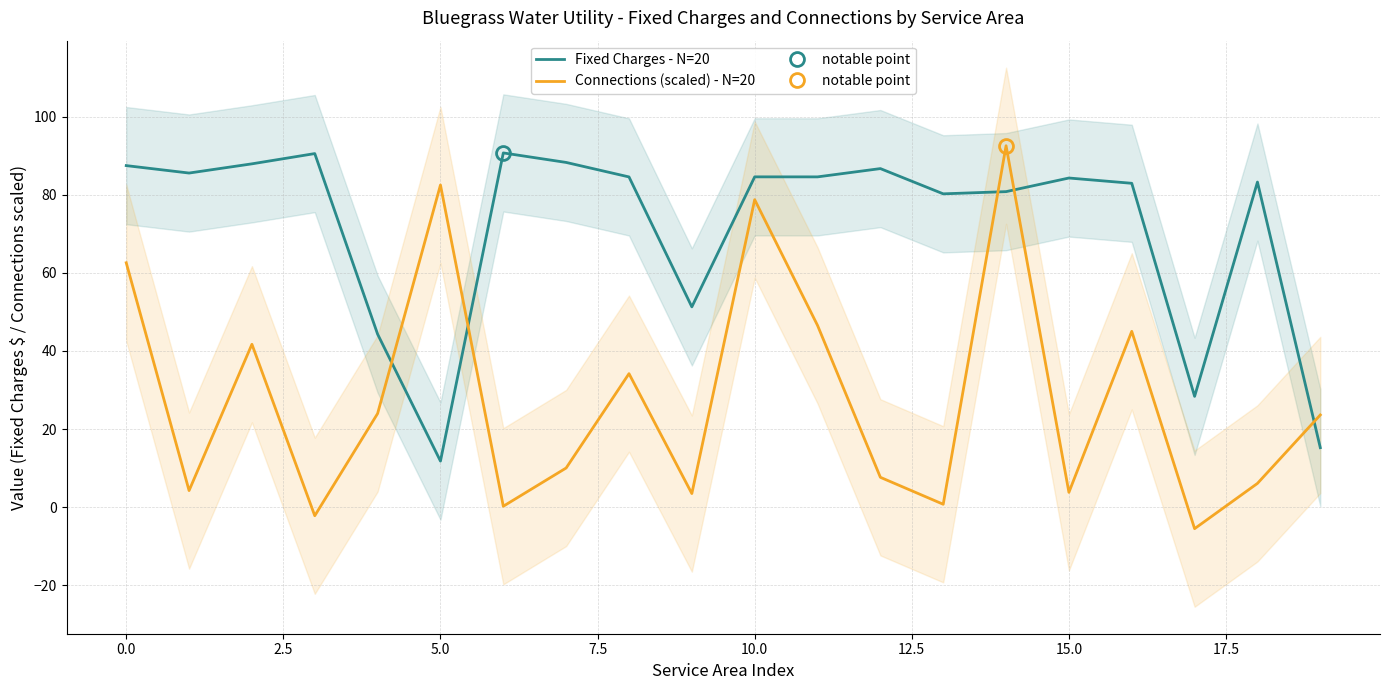

What is the lowest value of the Connections (scaled) - N=20 series?

-5.5